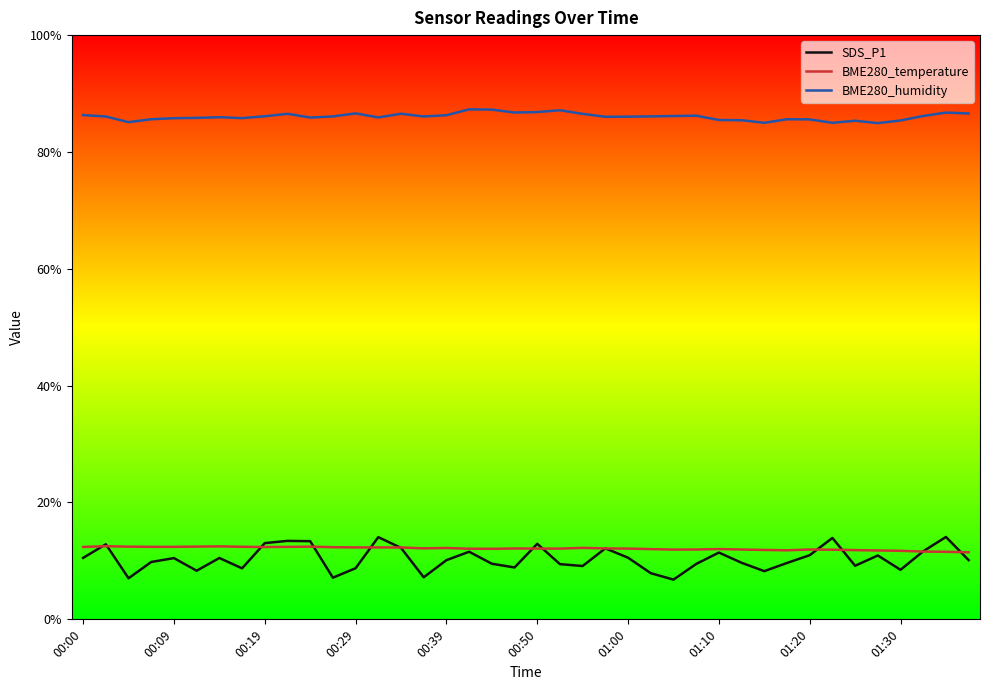

True or false: BME280_temperature and BME280_humidity intersect in this chart.

False